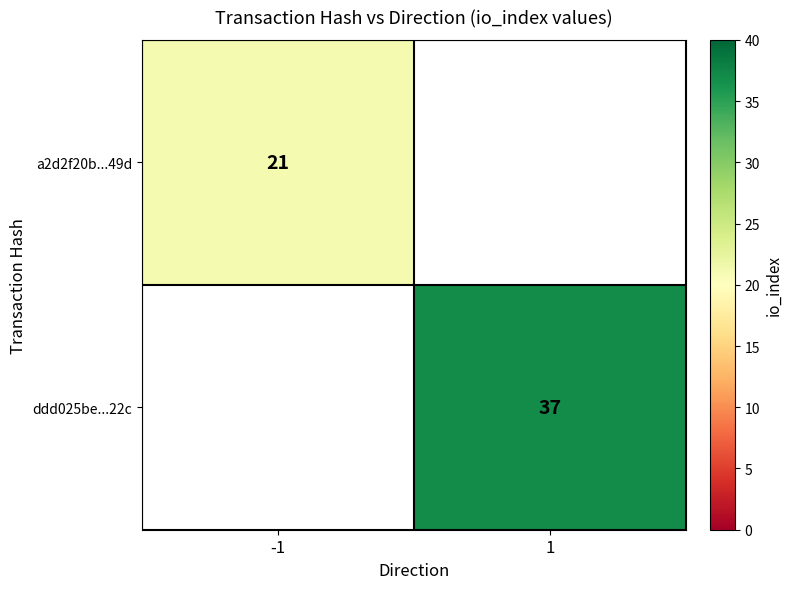

True or false: ddd025be...22c has a value of 37 at 1.

True